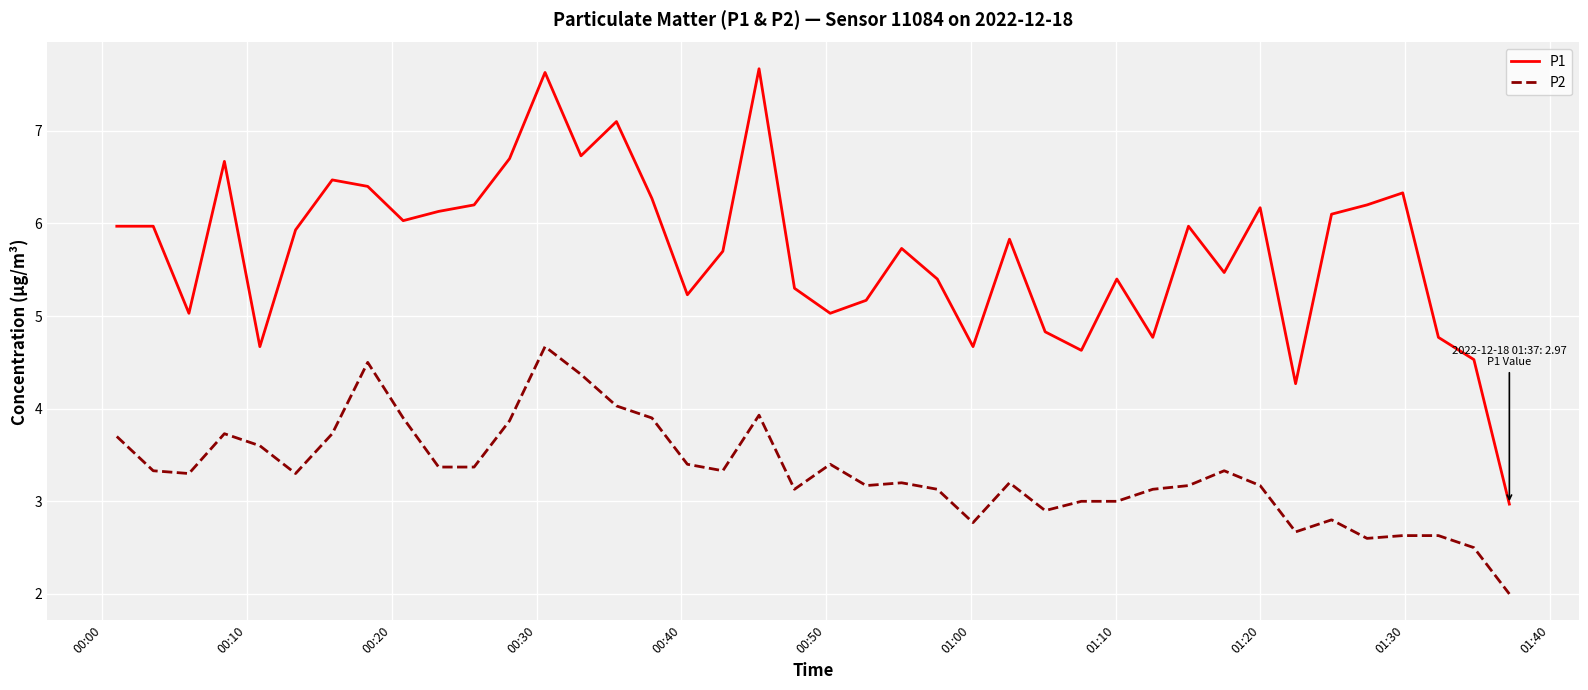

What is the greatest value displayed?

7.7